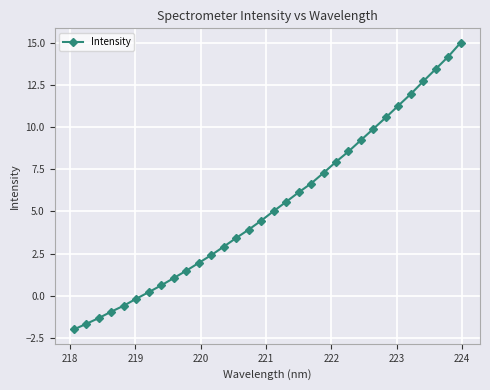

What is the value of the 9th point from the left?

1.0